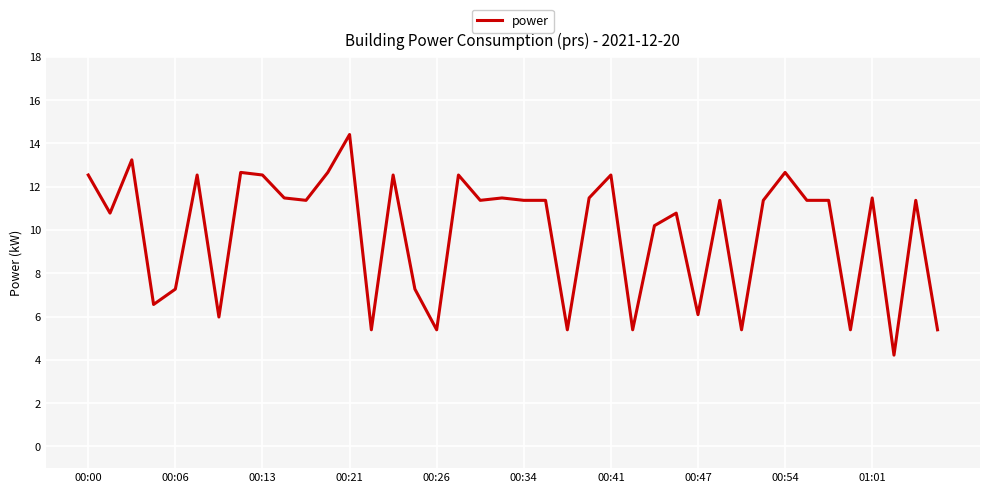

What is the greatest value displayed?

14.4